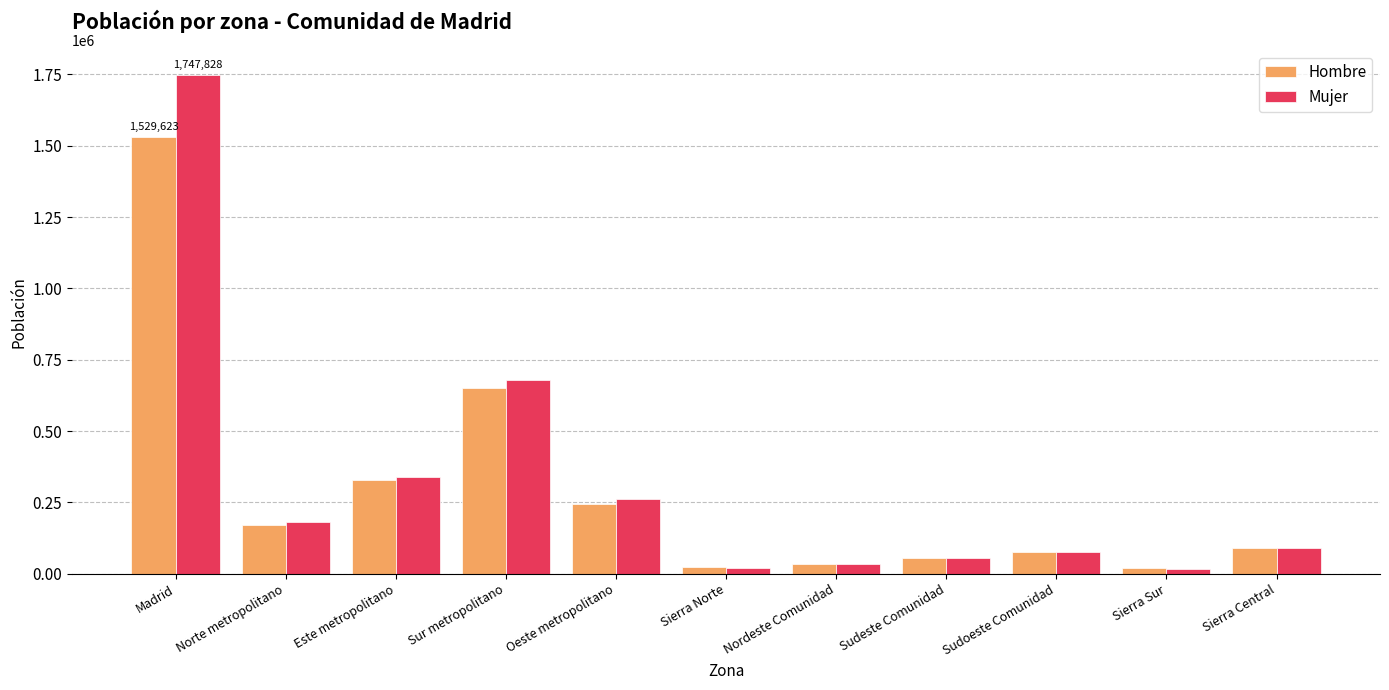

At Madrid, list the series in order from smallest to largest.

Hombre, Mujer